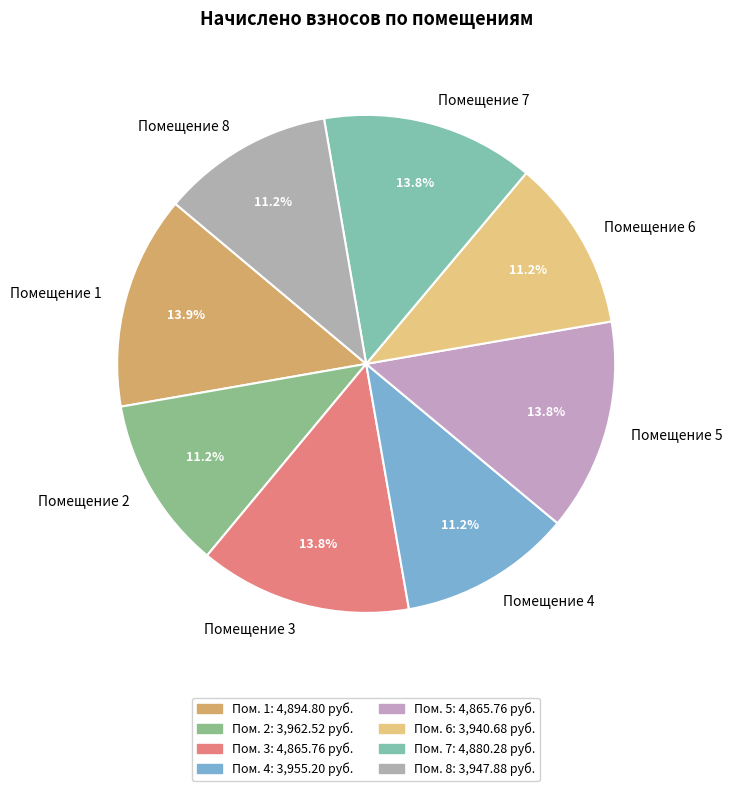

How much of the chart is everything except Помещение 7?

86.2%